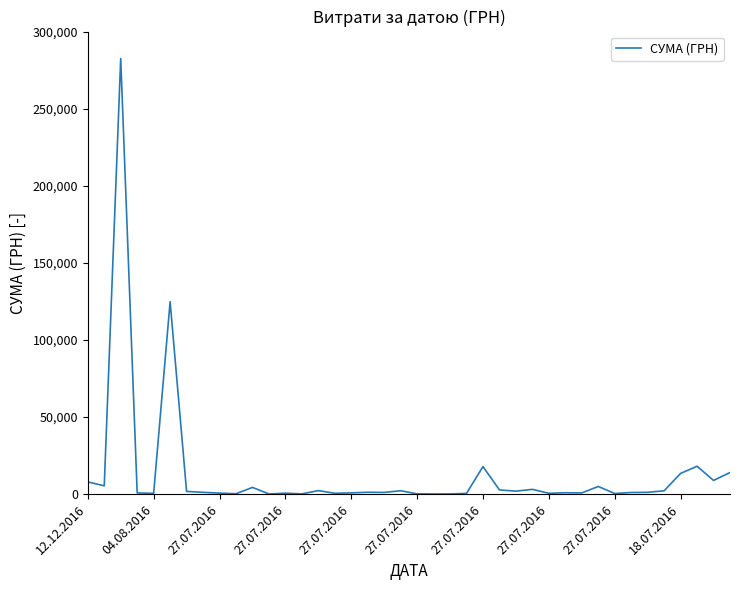

What is the greatest value displayed?

282495.1